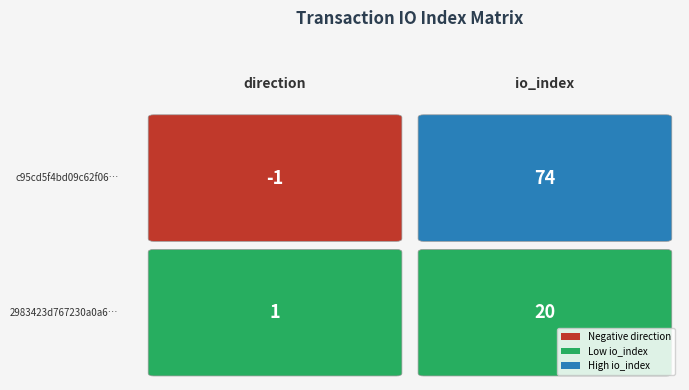

What is the difference between the maximum and minimum values in the c95cd5f4bd09c62f067f79447b892f49ad6ab86 series?

75